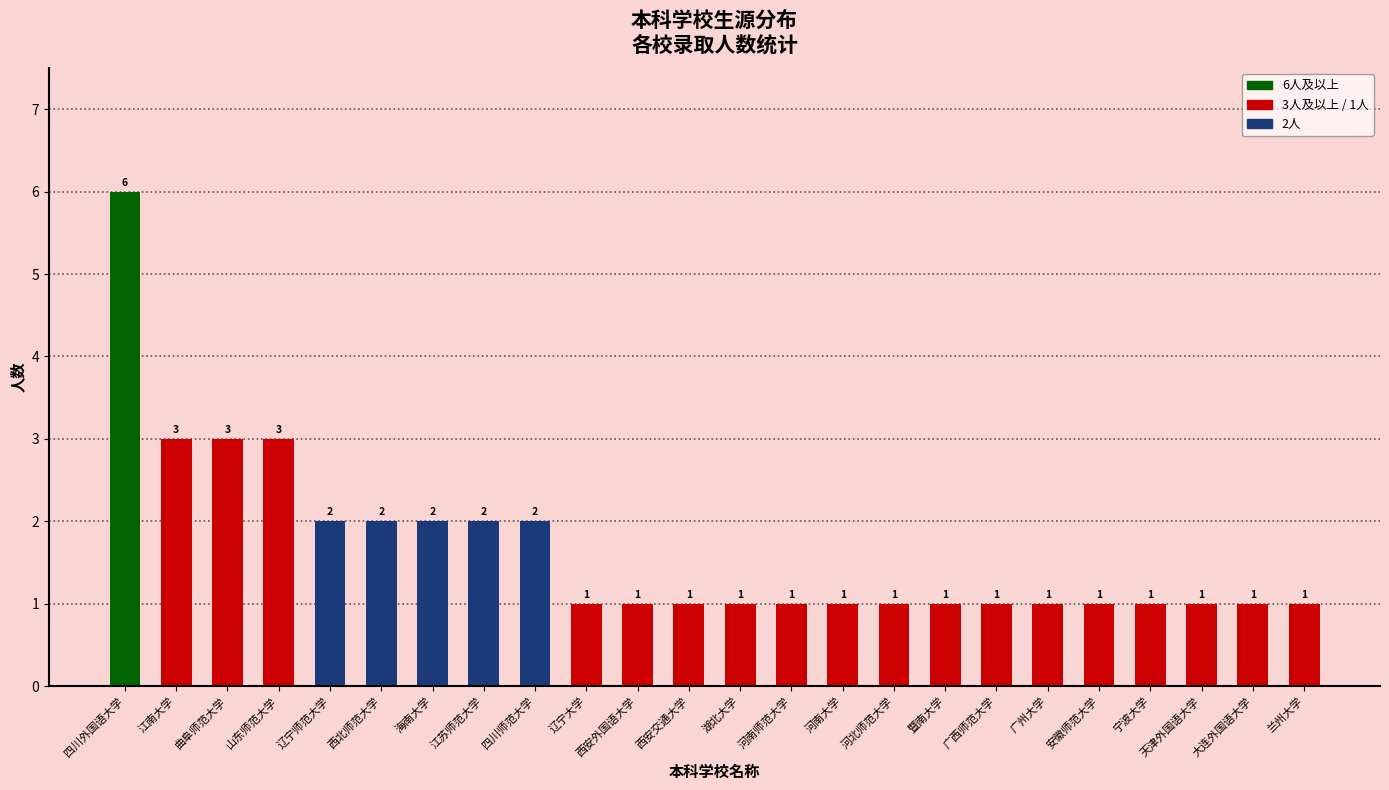

At which category does the chart reach its peak across all series?

四川外国语大学